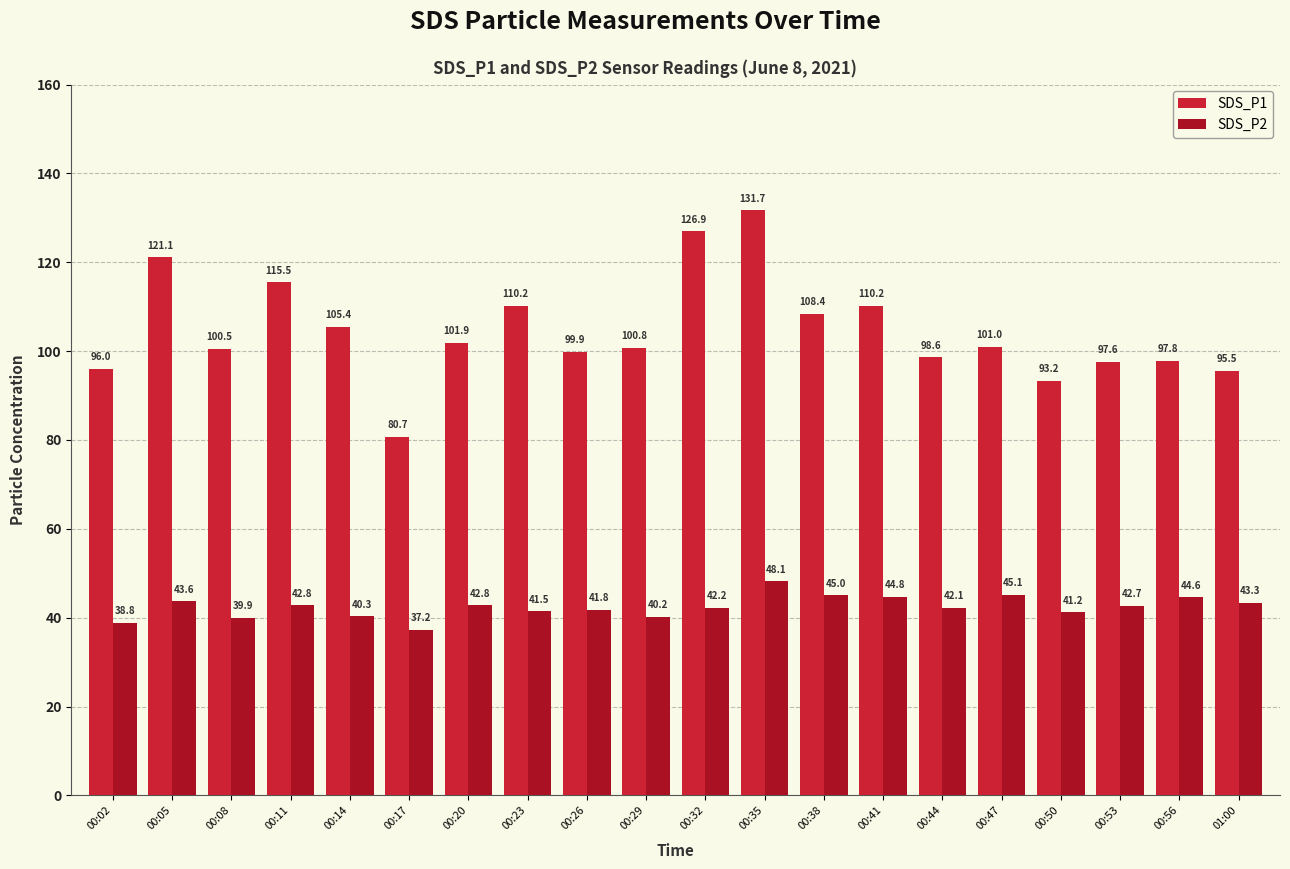

Is the value of SDS_P1 at 00:53 greater than the value of SDS_P2 at 00:11?

Yes